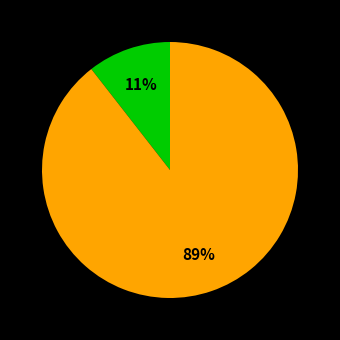

Is there any slice that represents more than half of the pie?

Yes